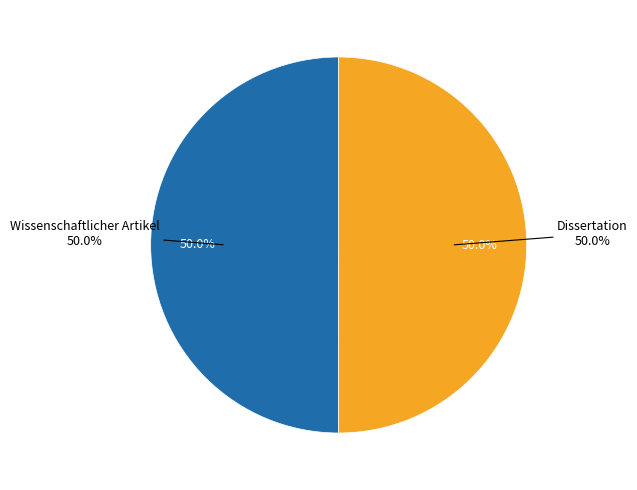

Which category has the biggest portion of the pie?

Dissertation